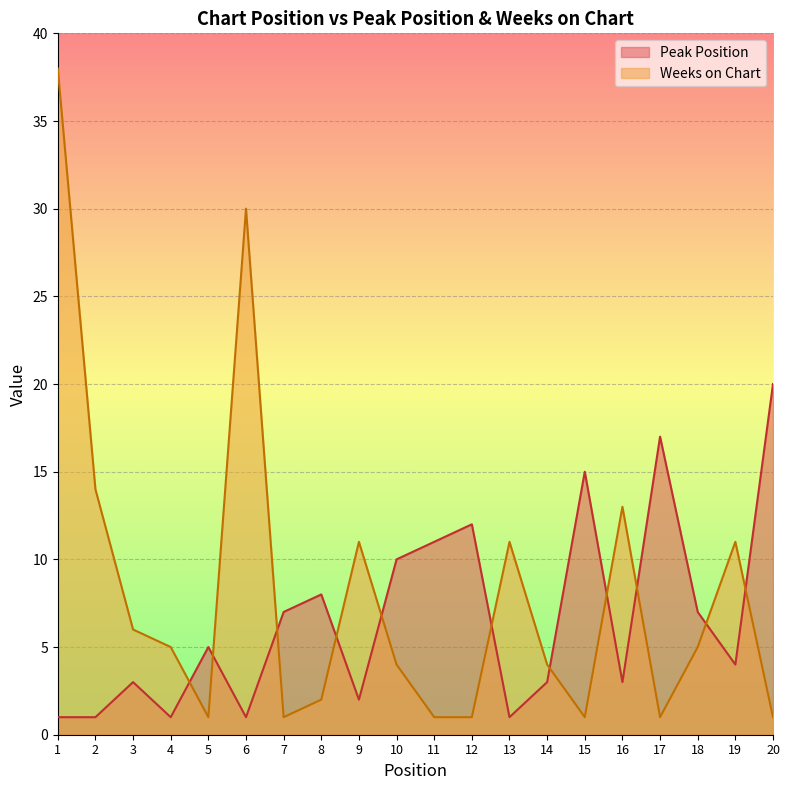

What is the minimum value shown in the chart?

1